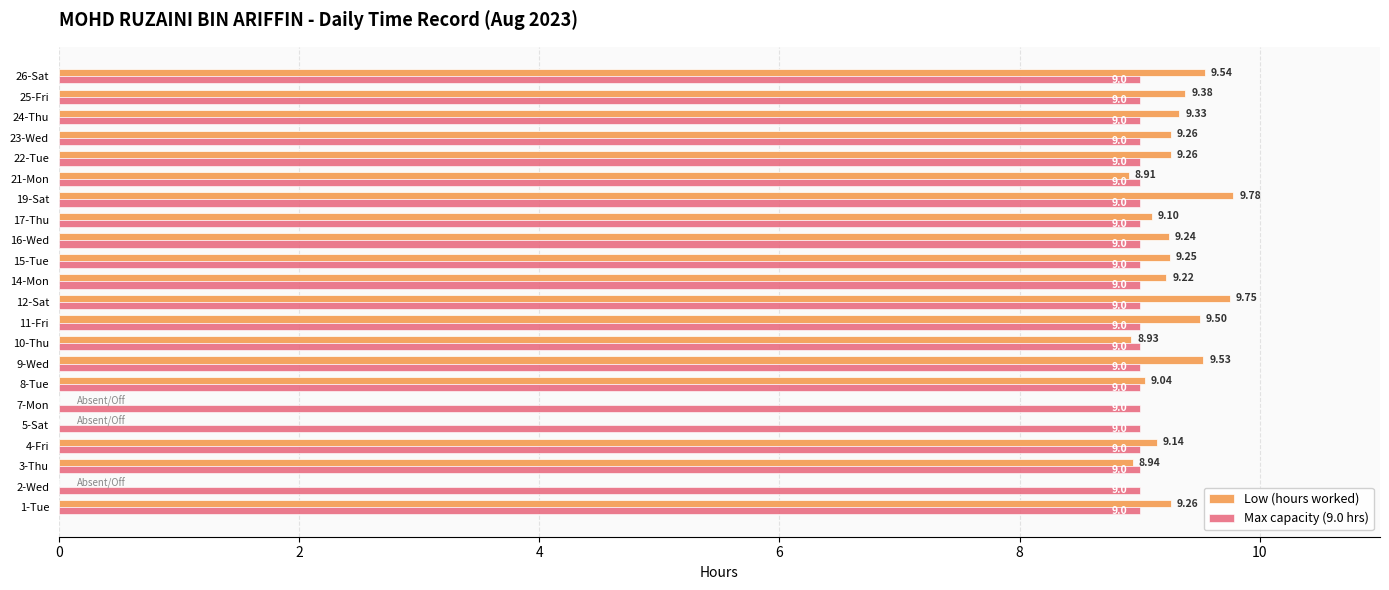

Is the value of Max capacity (9.0 hrs) at 23-Wed greater than the value of Low (hours worked) at 15-Tue?

No